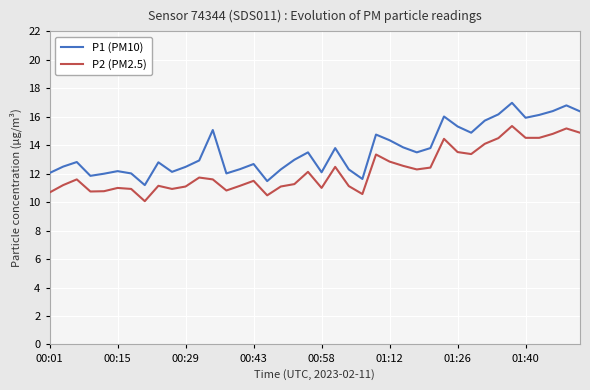

Rank the series by their average value, from highest to lowest.

P1 (PM10), P2 (PM2.5)